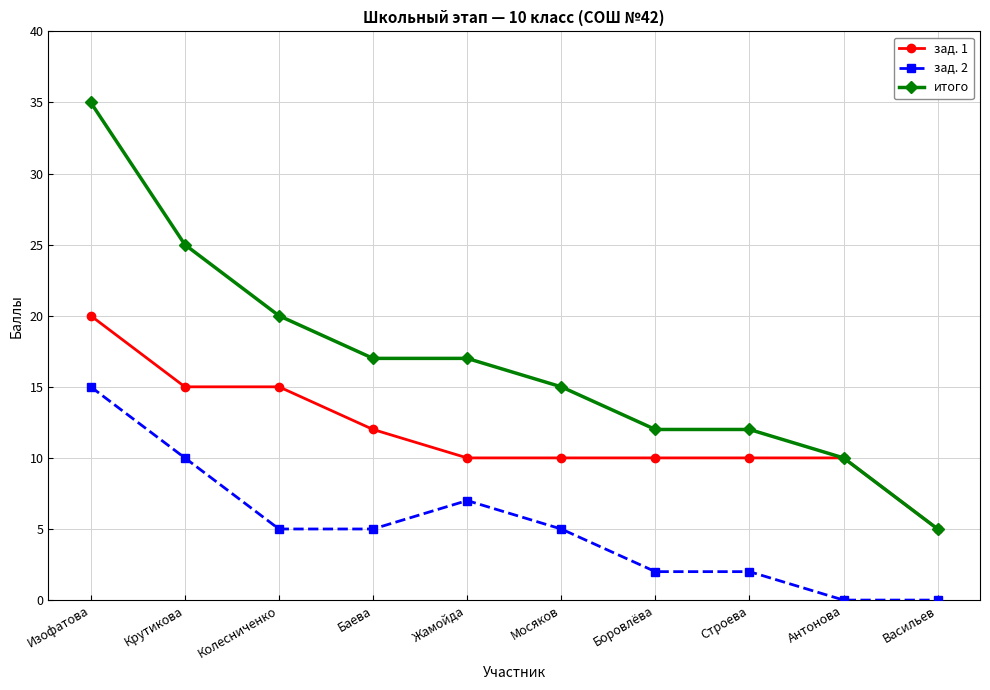

True or false: зад. 1 and зад. 2 intersect in this chart.

False